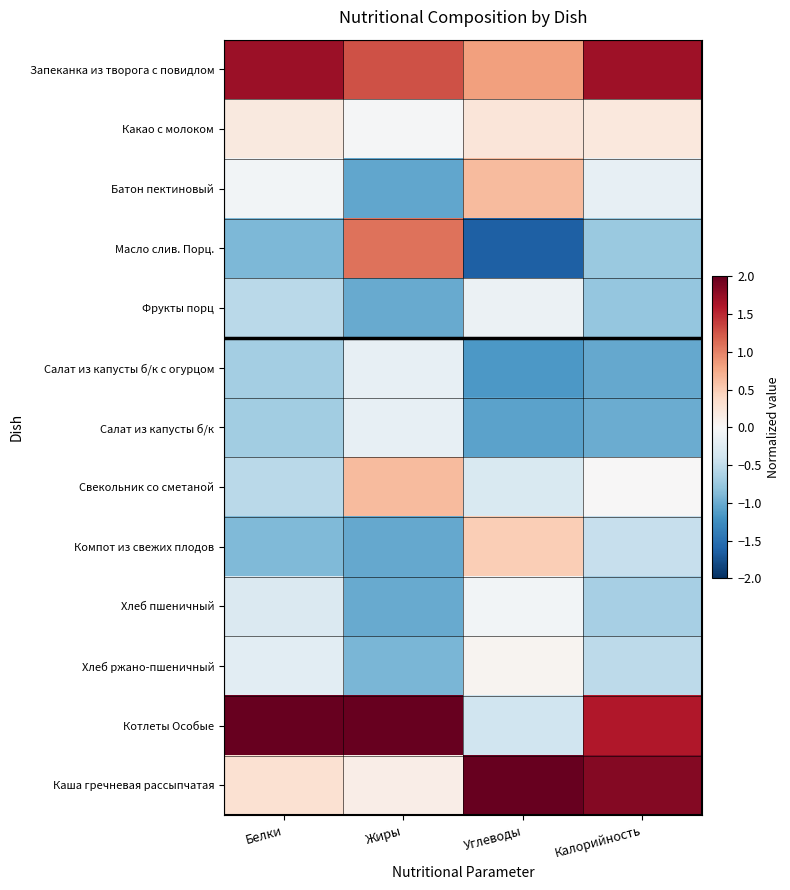

Rank the series by their maximum value, from highest to lowest.

Котлеты Особые, Каша гречневая рассыпчатая, Запеканка из творога с повидлом, Масло слив. Порц., Свекольник со сметаной, Батон пектиновый, Компот из свежих плодов, Какао с молоком, Хлеб ржано-пшеничный, Хлеб пшеничный, Фрукты порц, Салат из капусты б/к с огурцом, Салат из капусты б/к